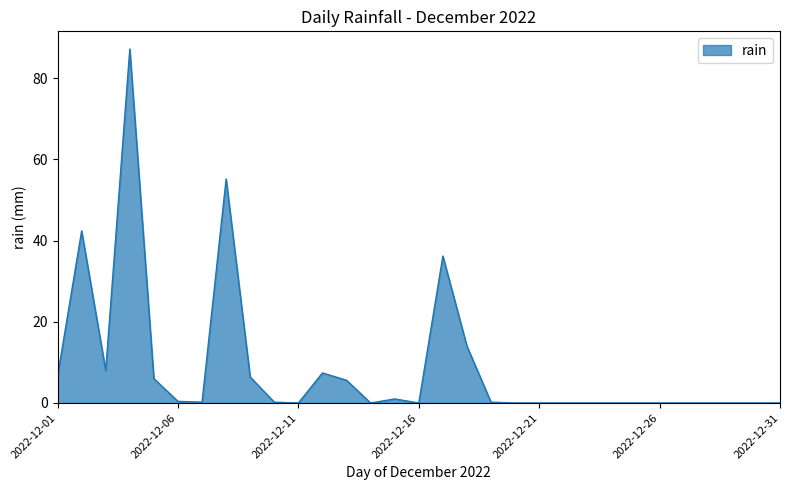

What is the greatest value displayed?

87.2